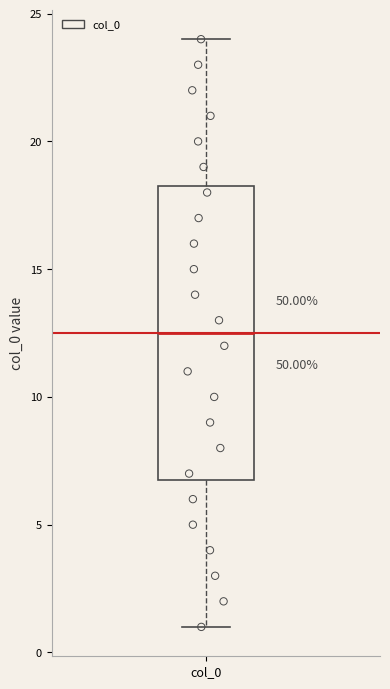

Read this box plot against the y-axis: the position of the median line, the range covered by the box, and the ends of both whiskers. The values are not printed on the chart, so give them approximately, as read against the axis.

median 12.5, box 7.0 to 18.5, whiskers 1.0 to 24.0